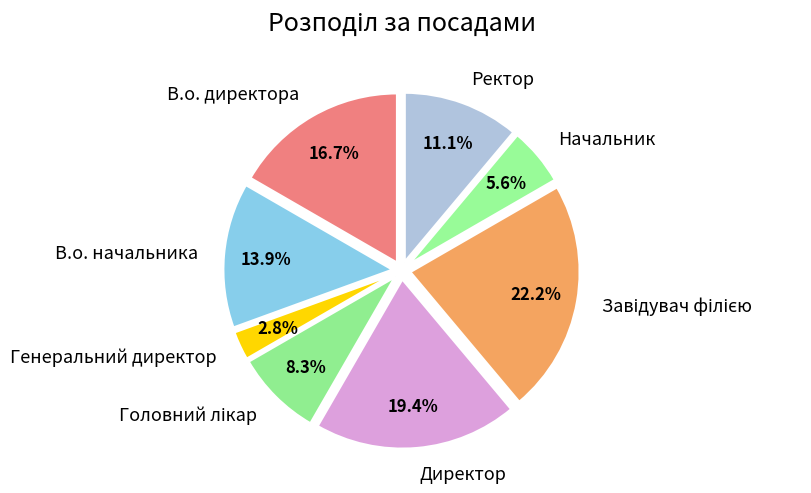

What percentage do Ректор and Генеральний директор together represent?

13.9%